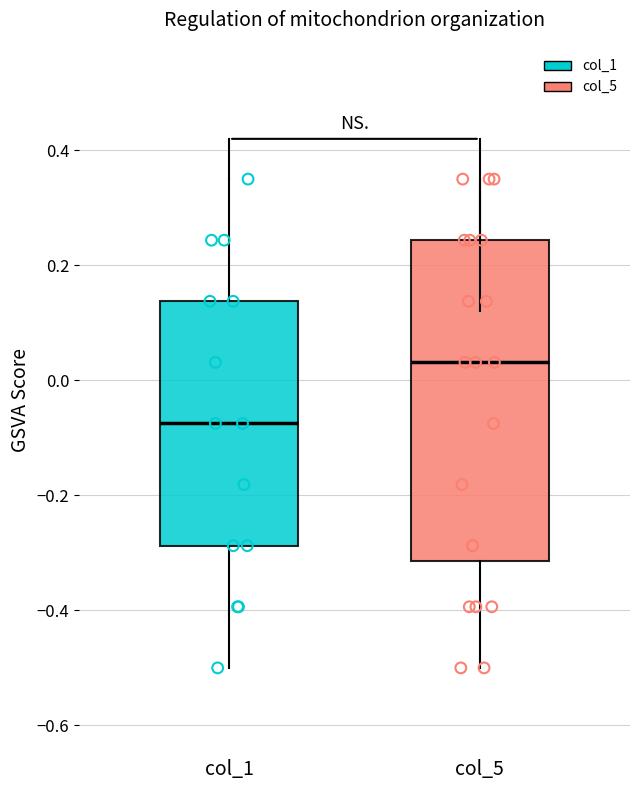

Comparing the boxes themselves (not the whiskers), which one is the tallest?

col_5